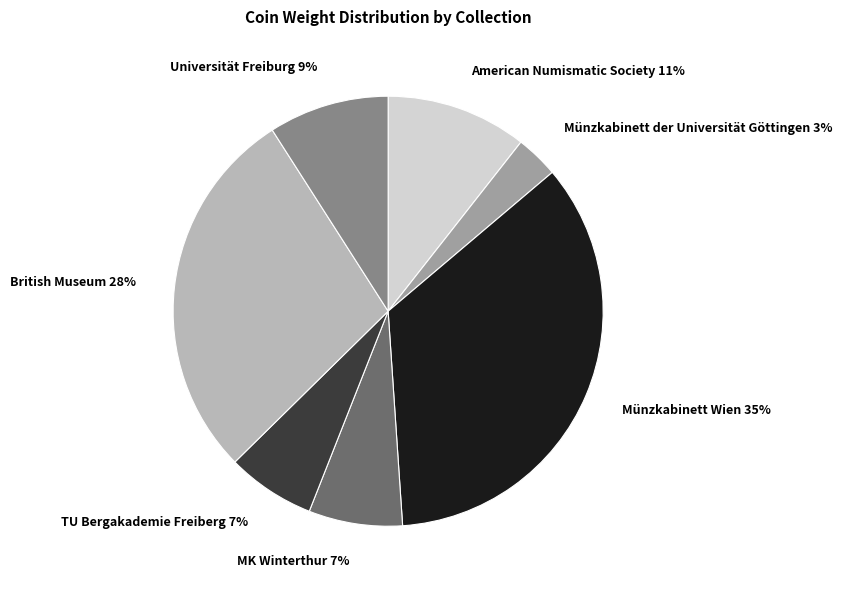

To the nearest percent, what is the average slice percentage?

14%